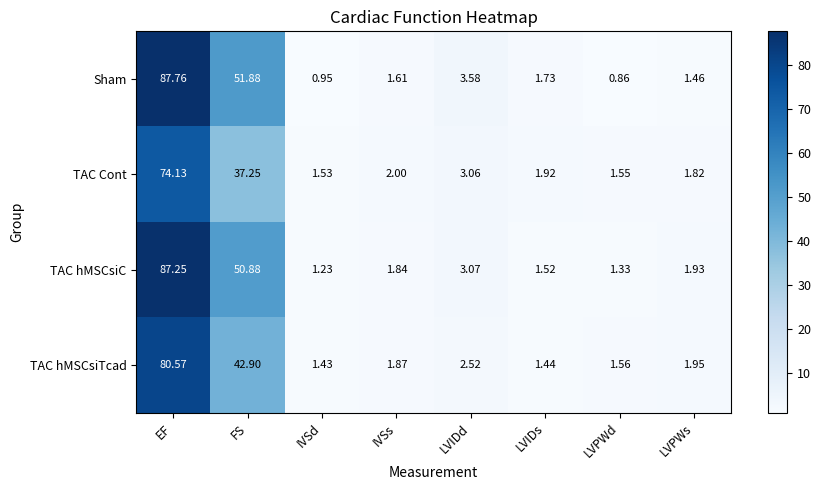

At which category does the chart reach its peak across all series?

EF